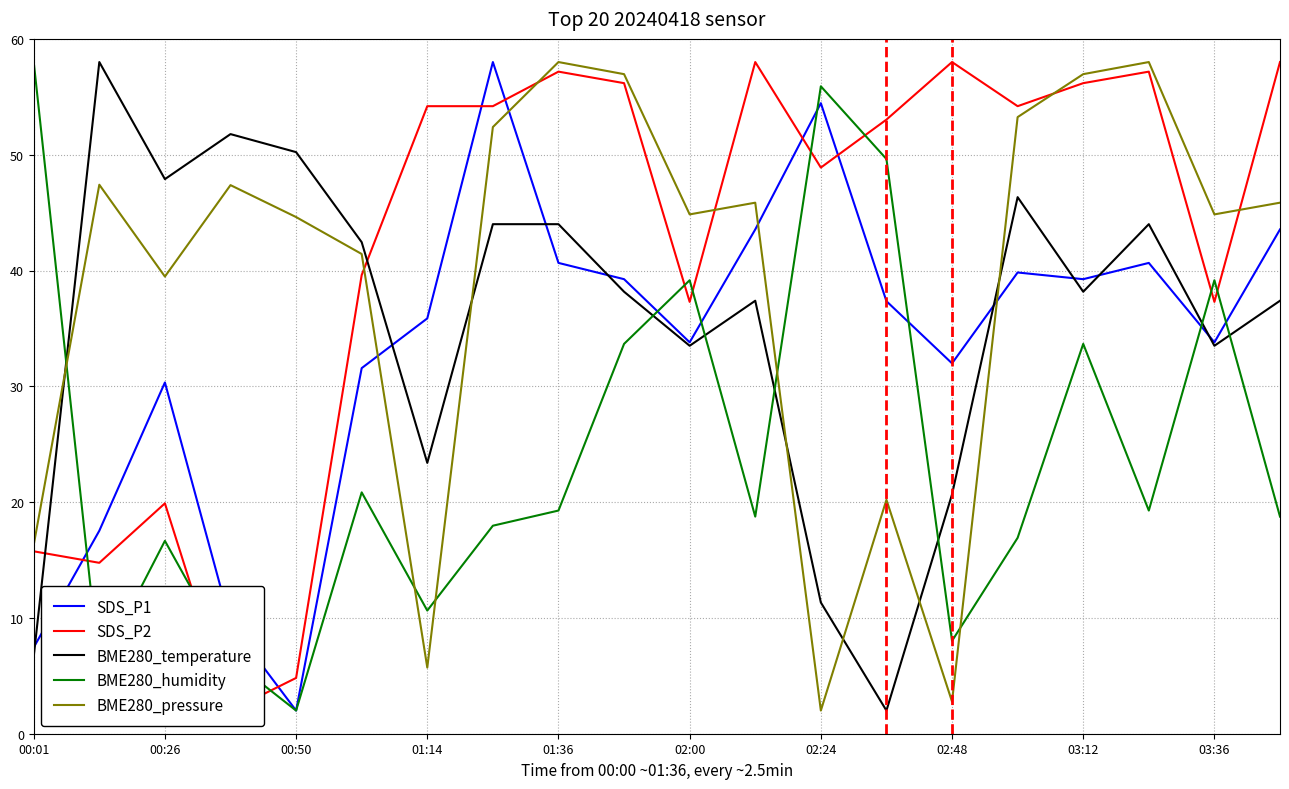

Between 11 and 13, which series saw the biggest shift?

BME280_temperature